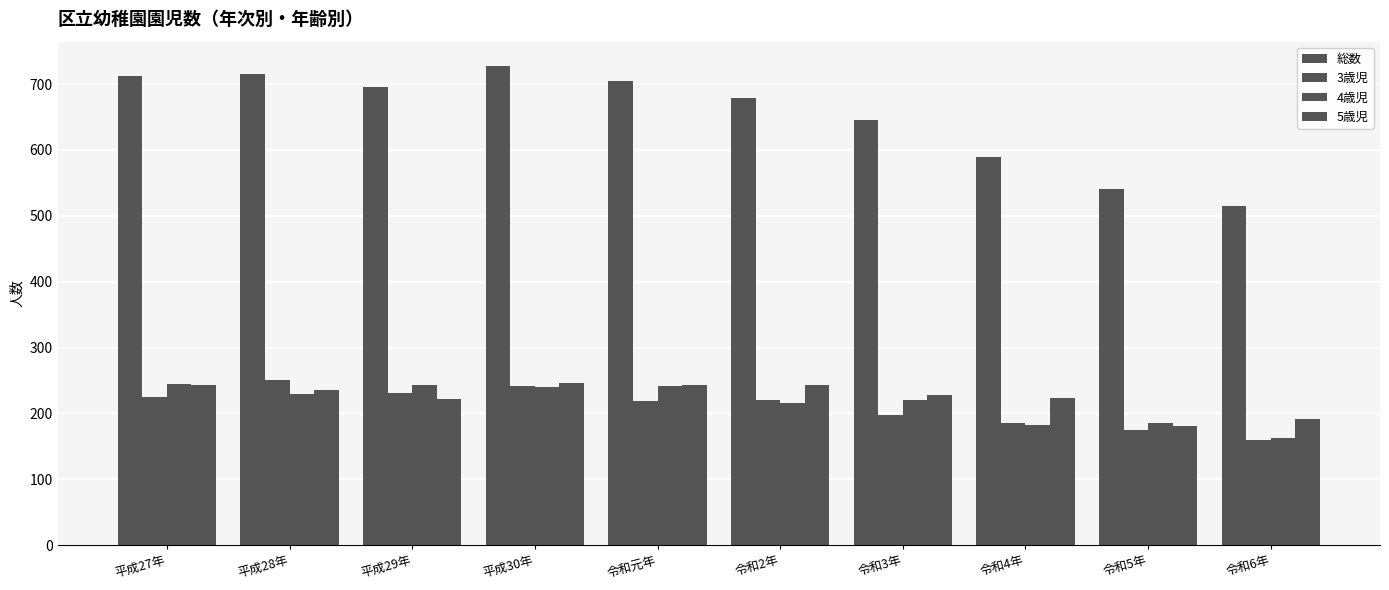

How many groups of bars are there?

10